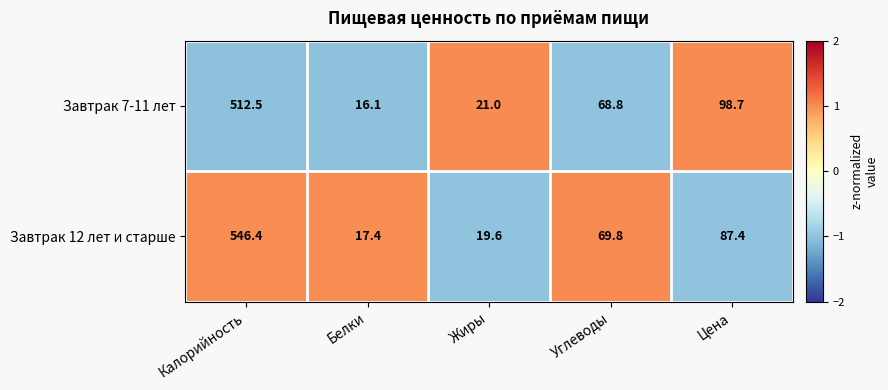

Rank the series by their maximum value, from lowest to highest.

Завтрак 7-11 лет, Завтрак 12 лет и старше